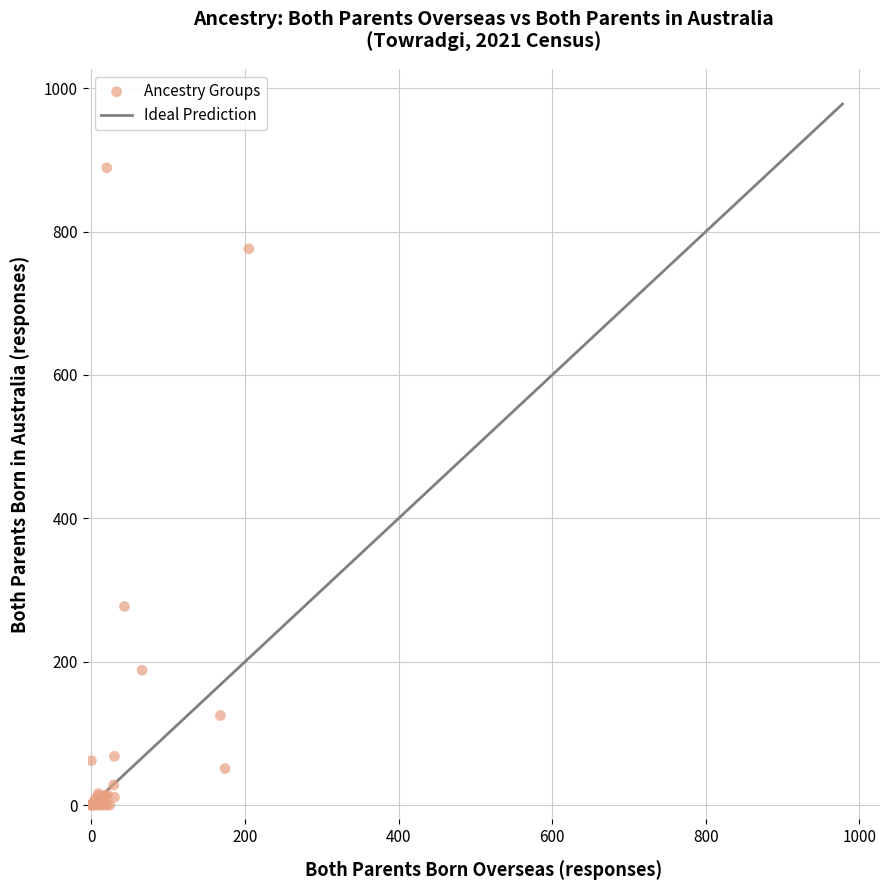

What Y value in the scatter plot is closest to 444?

277